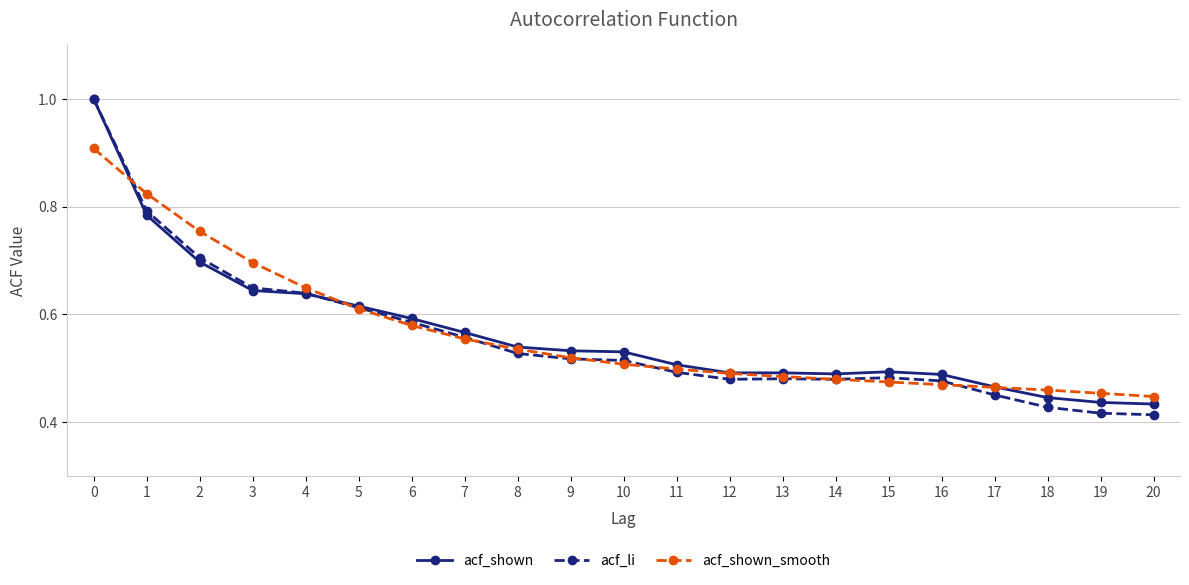

What is the maximum value shown in the chart?

1.0